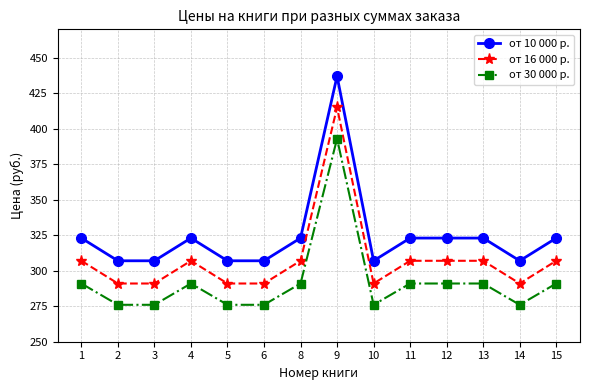

At 11, list the series in order from smallest to largest.

от 30 000 р., от 16 000 р., от 10 000 р.